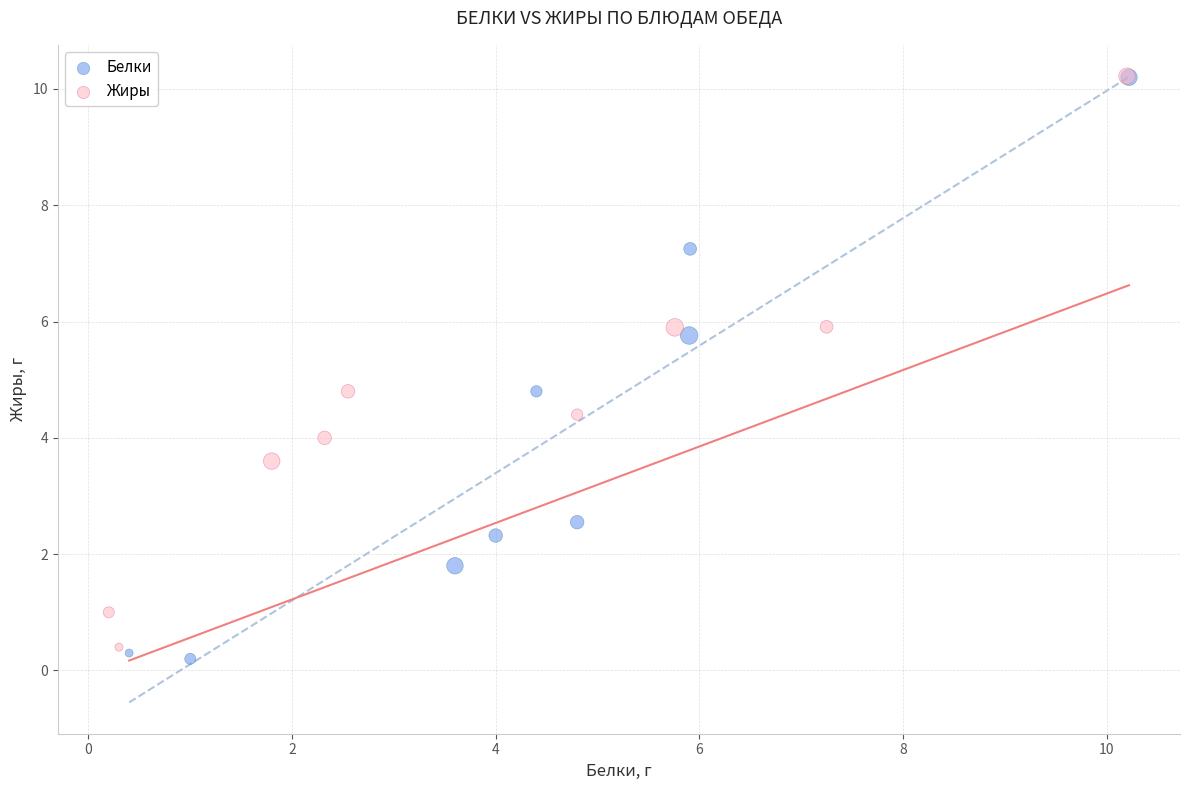

Which series has the largest Y range (max minus min)?

Белки